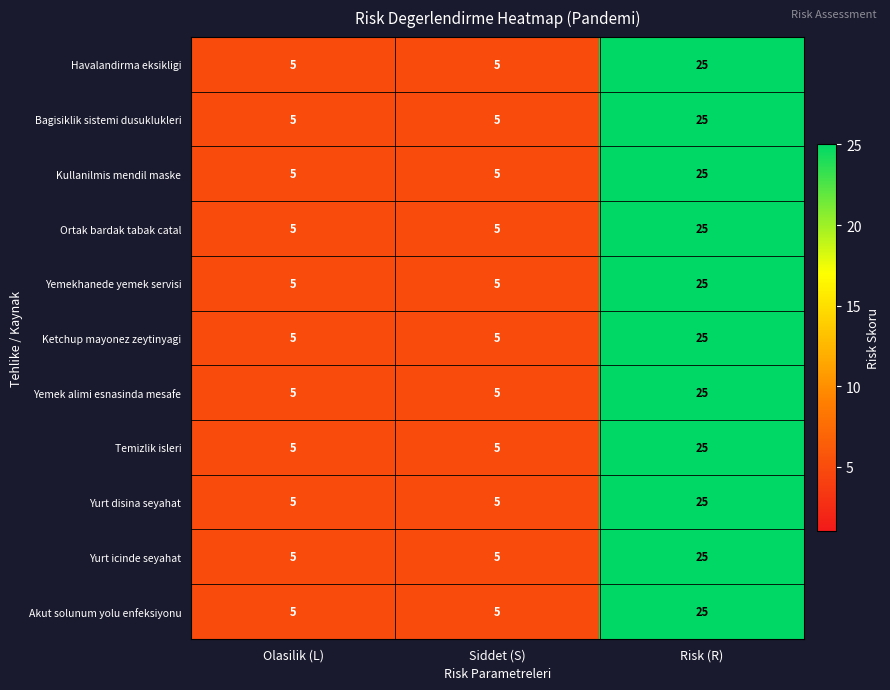

Is it true that Yemek alimi esnasinda mesafe equals 25 at Risk (R)?

True